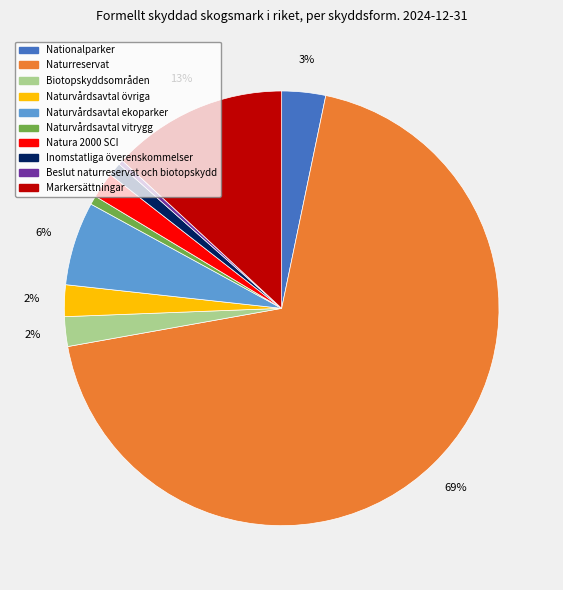

Is the sum of Naturreservat and Natura 2000 SCI greater than half?

Yes